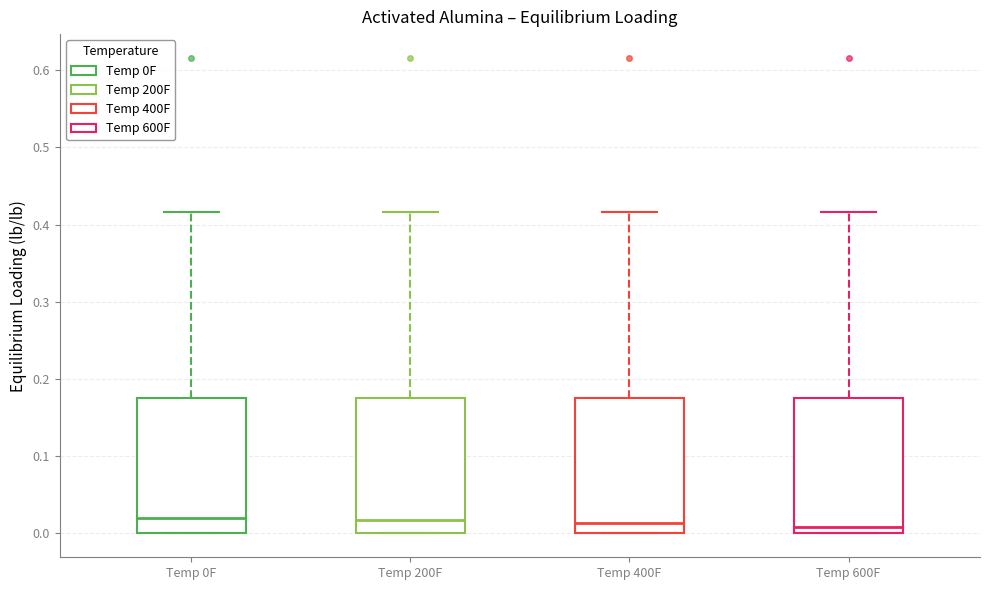

Where is the lower edge of the box for Temp 600F on the y-axis? The values are not printed on the chart, so give them approximately, as read against the axis.

0.00